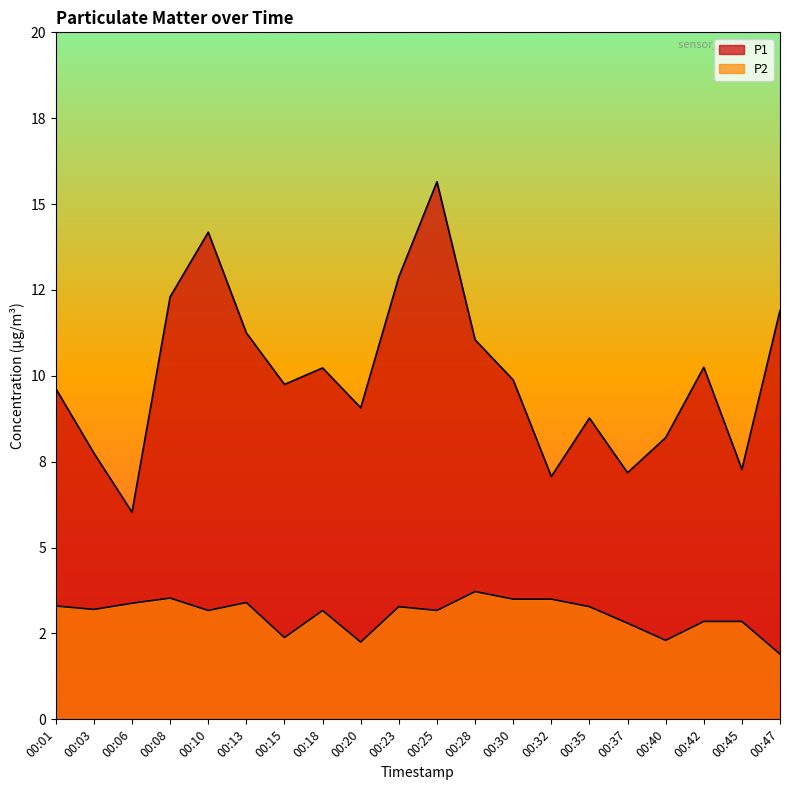

Which series changed the most between 00:20 and 00:28?

P1